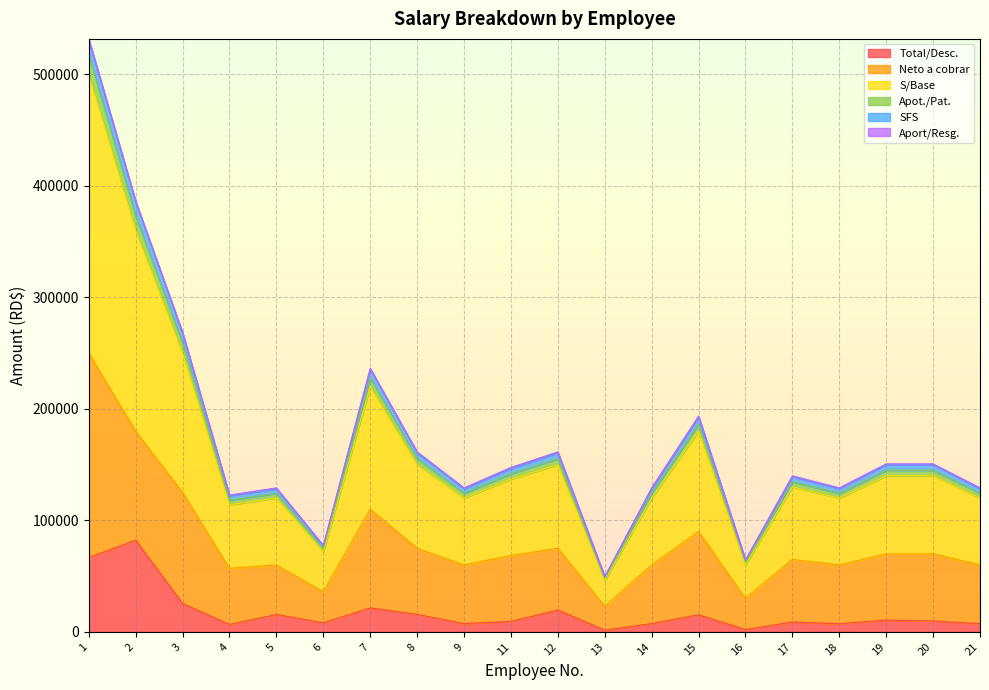

The value of Total/Desc. at 3 is 41635.2. True or false?

False